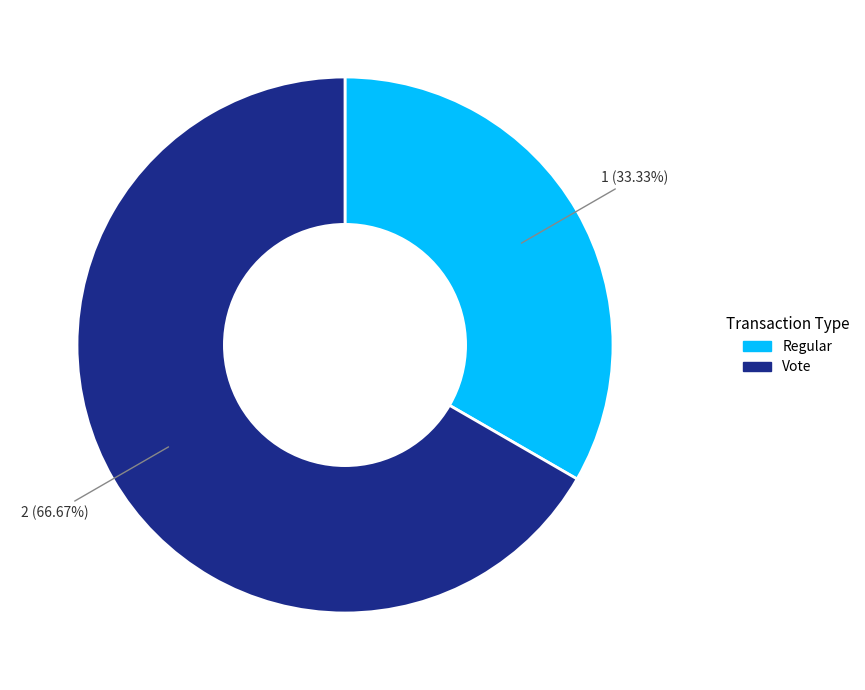

The Vote slice represents 67% of the pie. True or false?

True